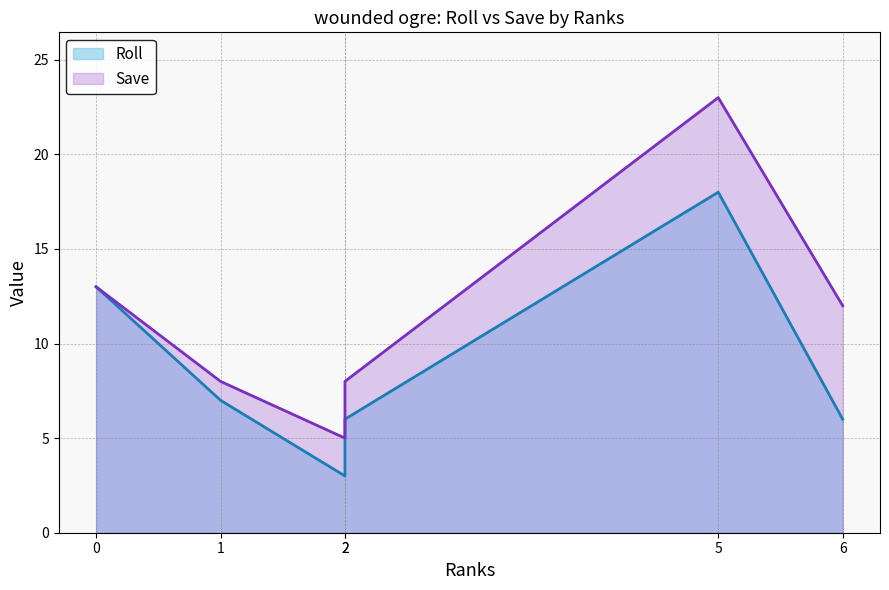

True or false: Roll and Save intersect in this chart.

False